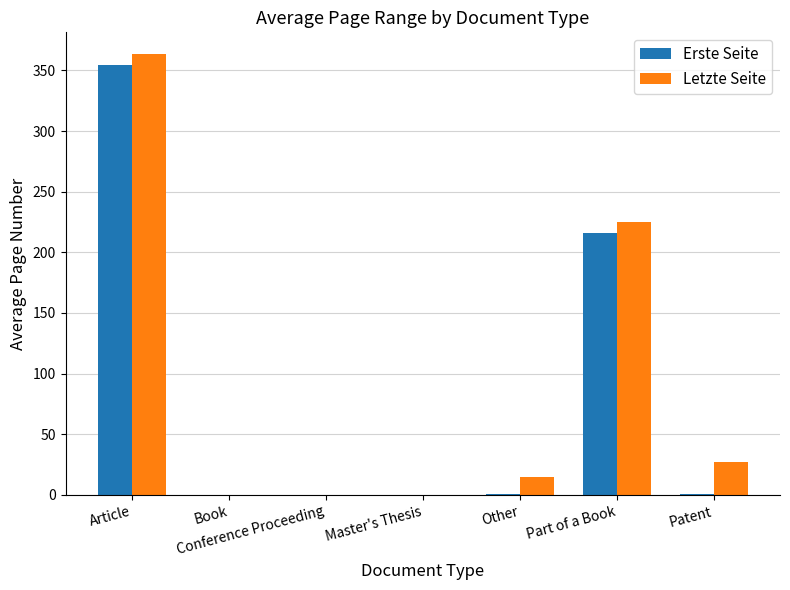

How many categories are shown in the chart?

7